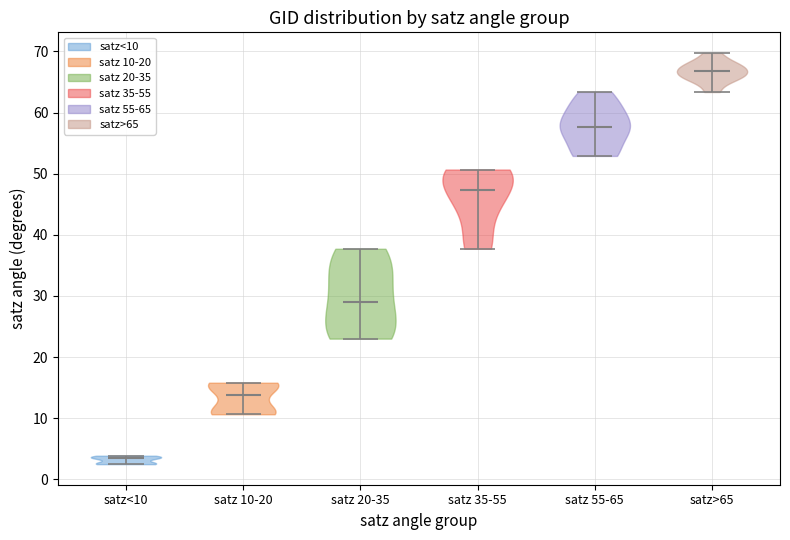

Which violin has the highest median line?

satz>65